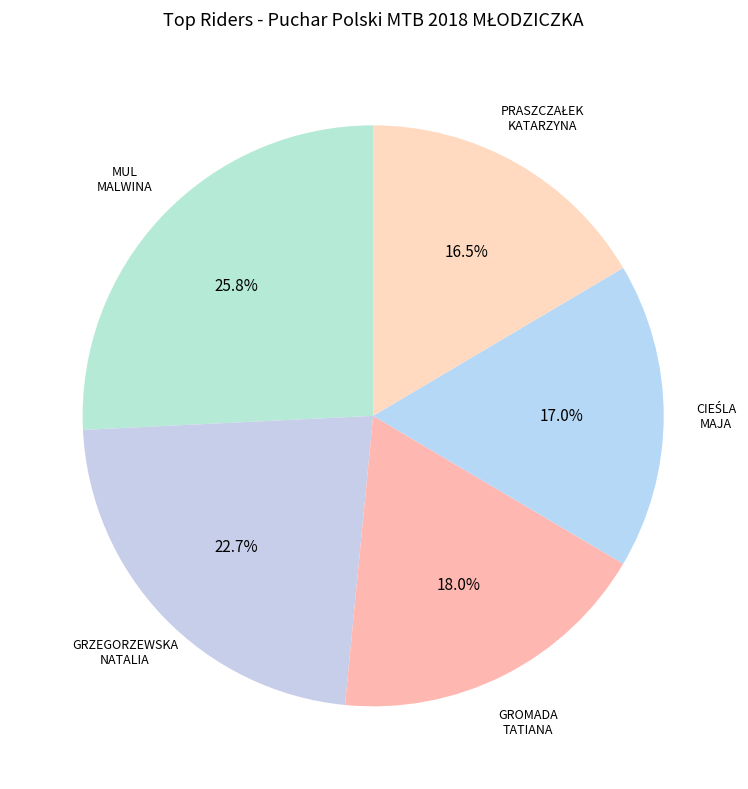

Which slice is the largest?

MUL MALWINA